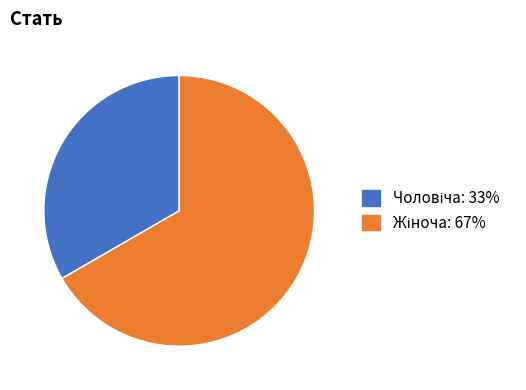

Is there a majority slice in this chart?

Yes